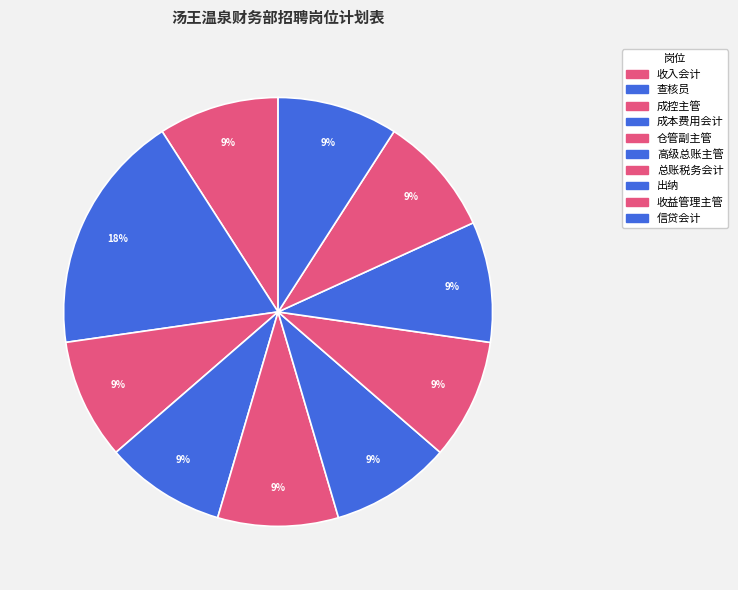

How many segments does this pie chart have?

10